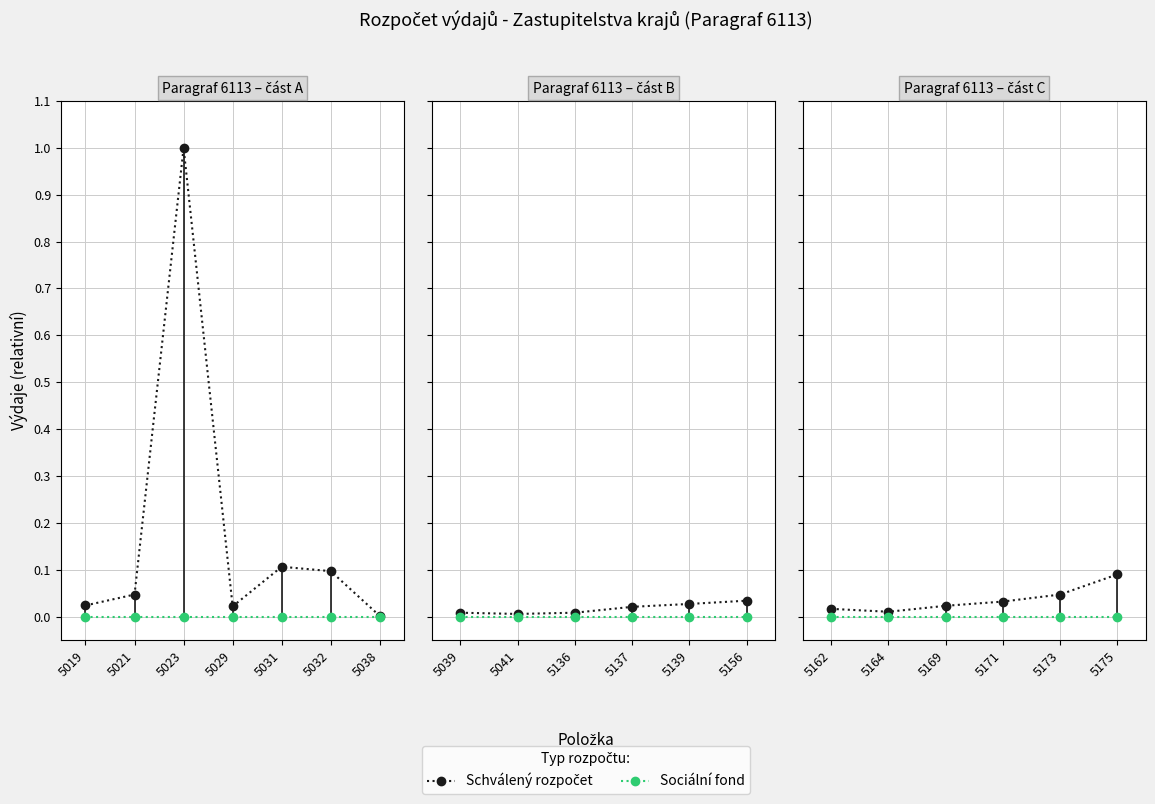

True or false: Schválený rozpočet has more than 2 interior local peaks.

False